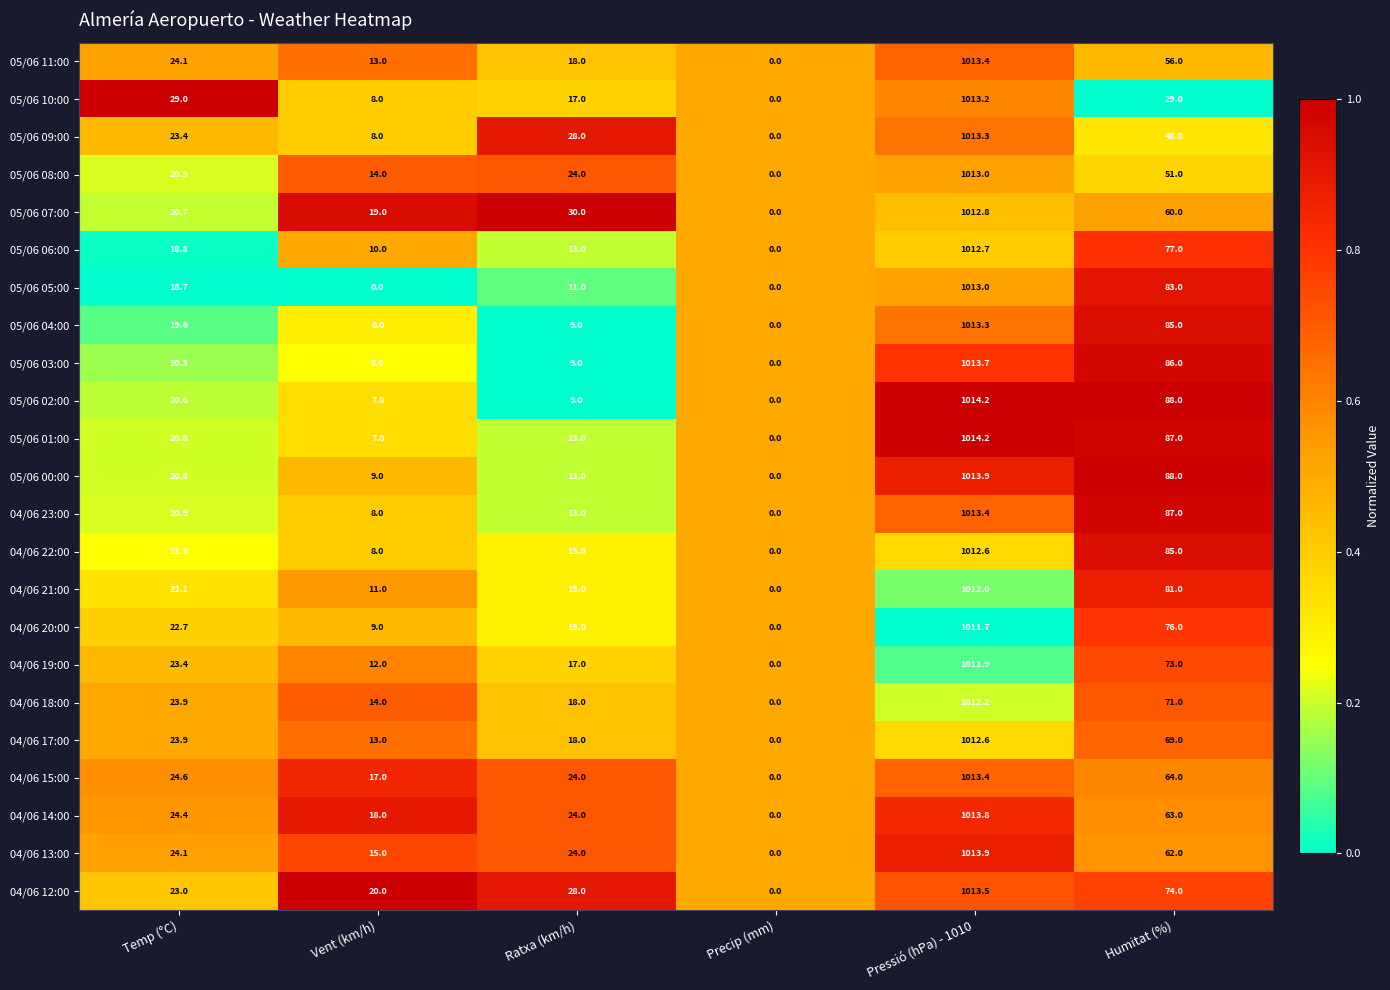

True or false: 05/06 04:00 has a value of 1013.3 at Pressió (hPa) - 1010.

True